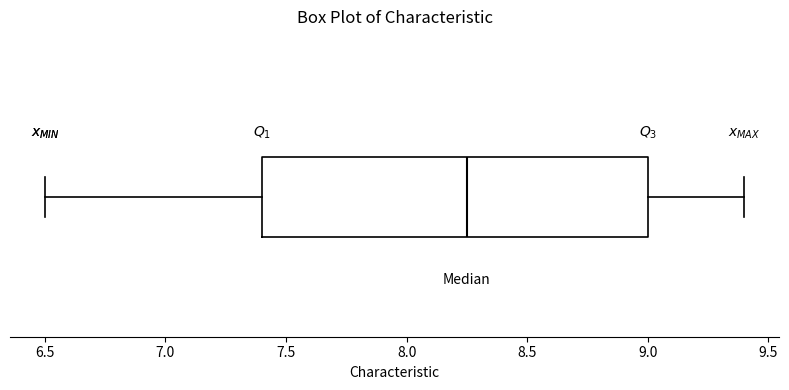

Transcribe this box plot: give where the median line is, the range the box spans, and where the two whiskers end, as read against the x-axis. The values are not printed on the chart, so give them approximately, as read against the axis.

median 8.25, box 7.40 to 9.00, whiskers 6.50 to 9.40